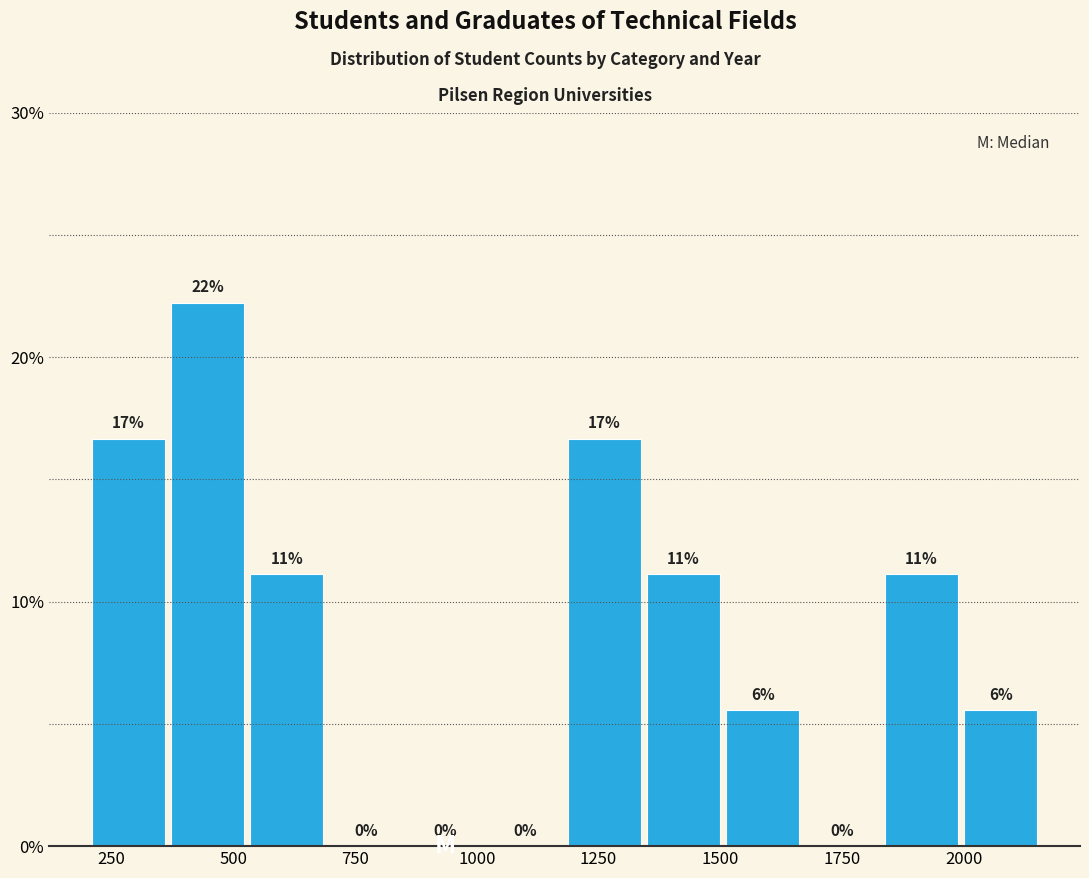

Around what value on the x-axis is the tallest bar? Give the approximate position of its centre, as read against the axis.

450